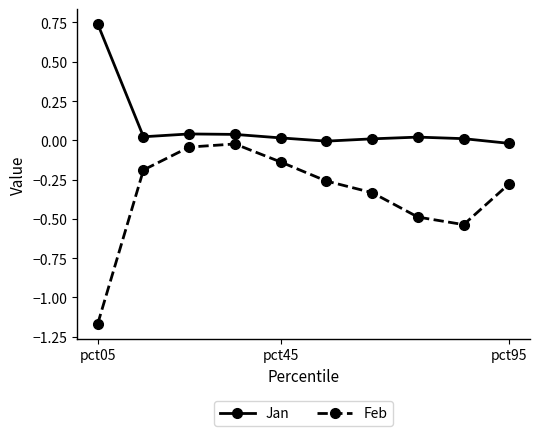

What is the difference between the second highest and minimum values in the Jan series?

0.1